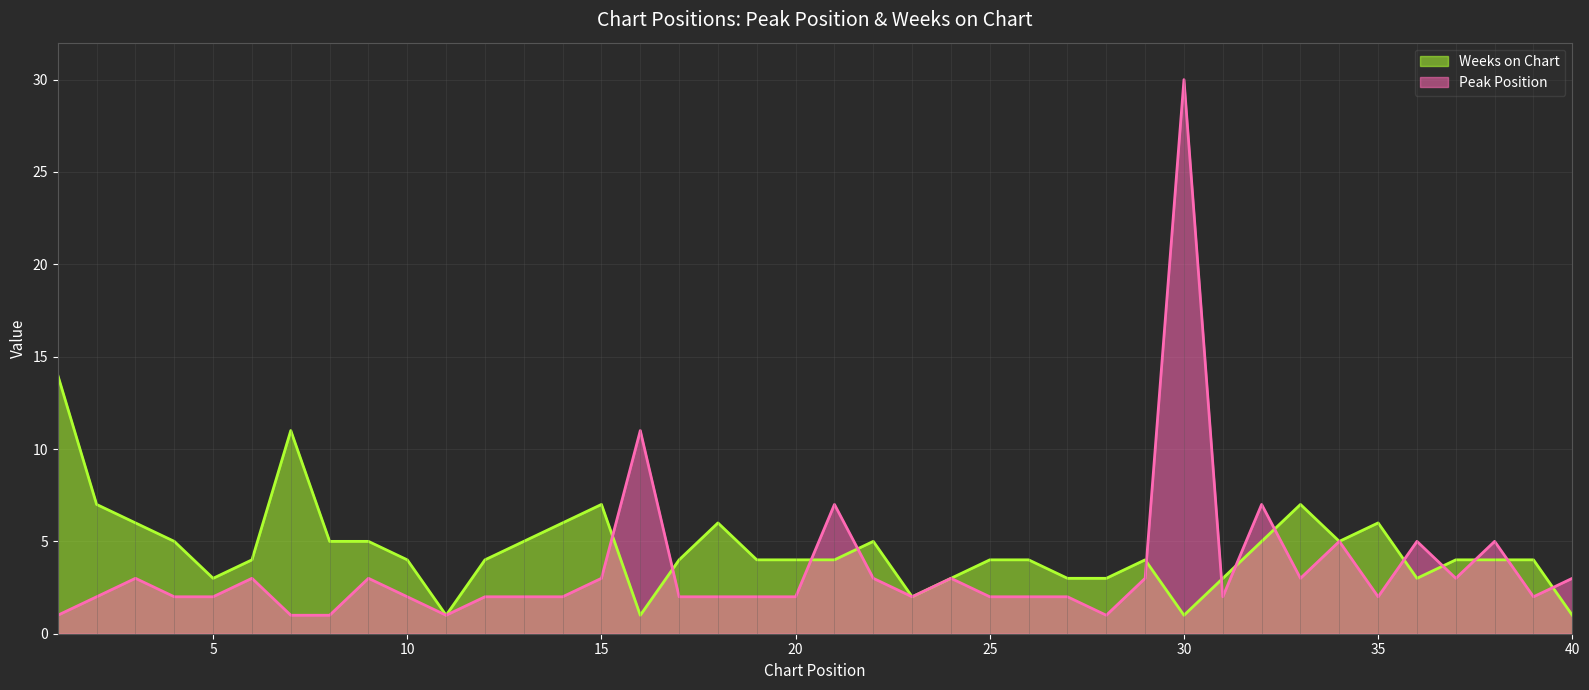

Does the chart display data point markers on the line(s)?

No